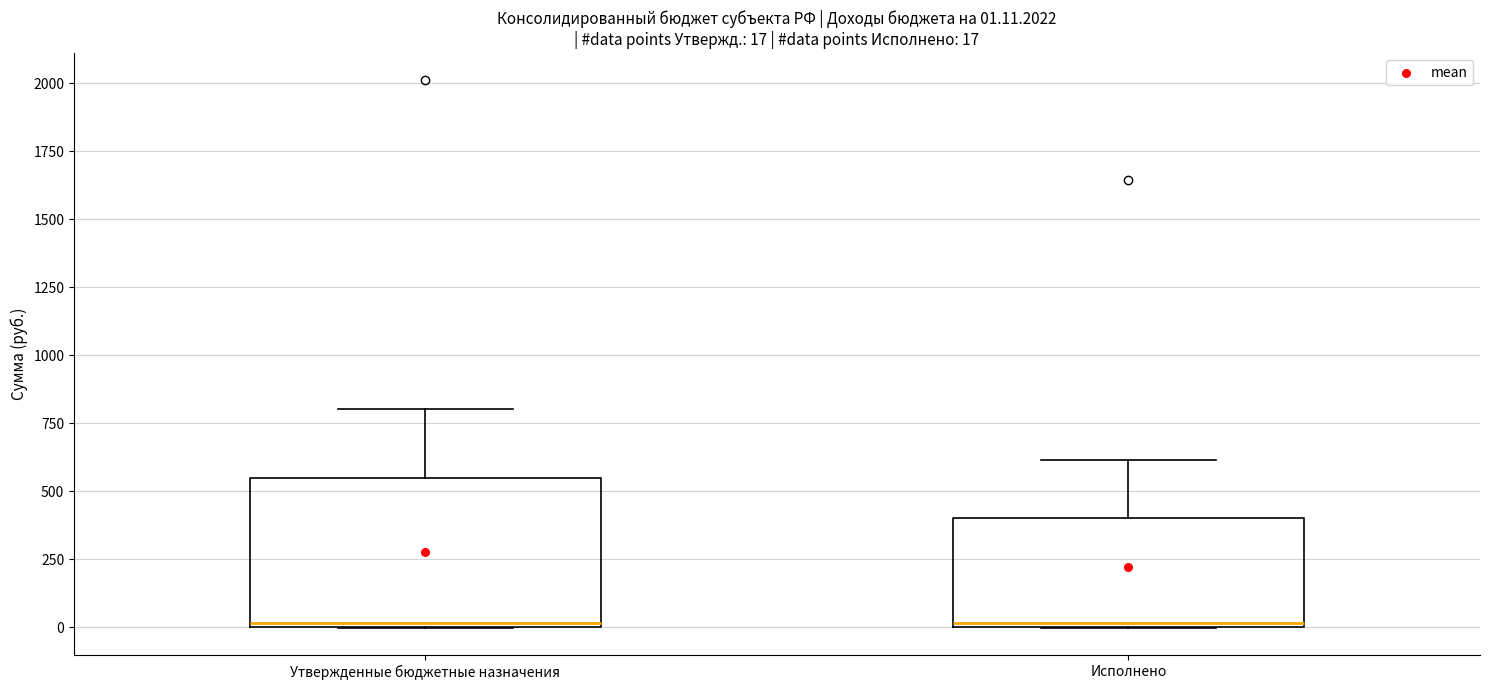

Which box is the tallest, from its lower edge to its upper edge?

Утвержденные бюджетные назначения